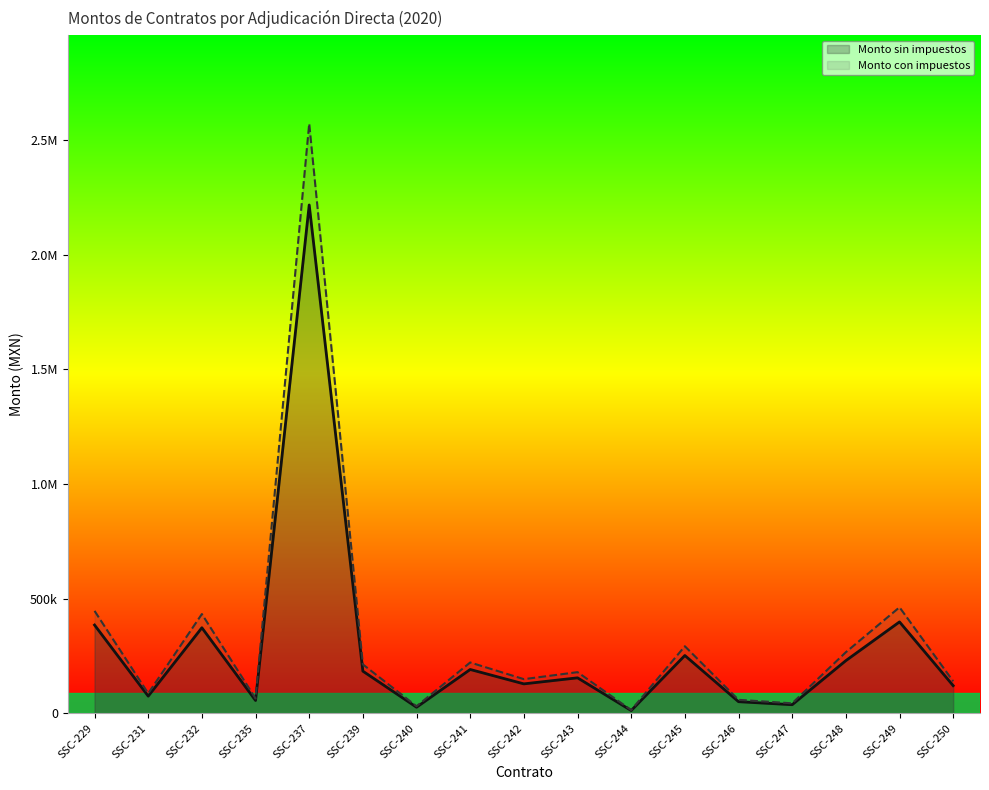

What are all the series names shown in the legend?

Monto sin impuestos, Monto con impuestos